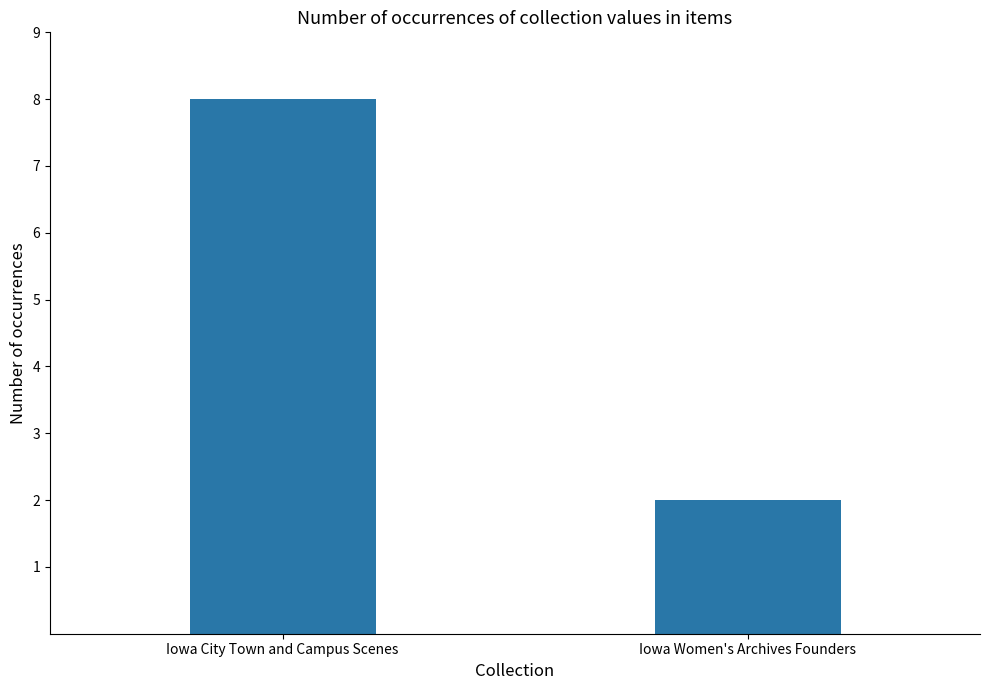

Are the bars grouped side by side (vs. stacked)?

No